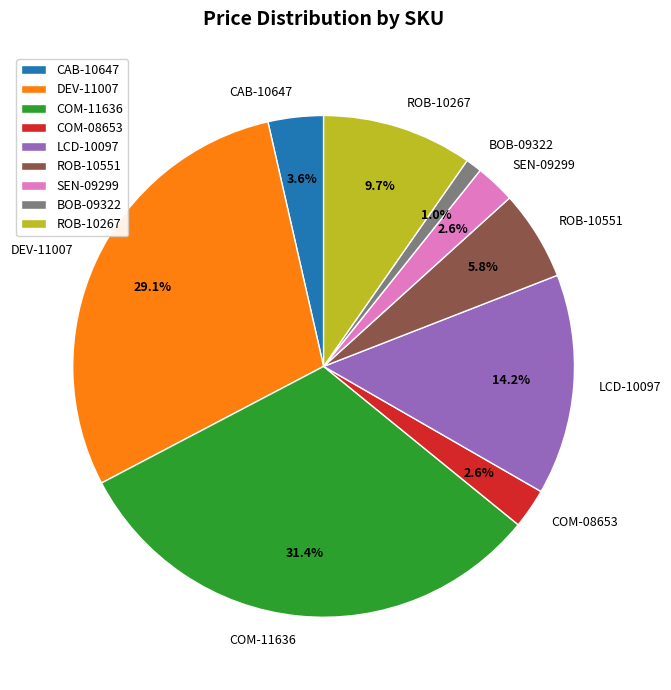

To the nearest percent, what is the difference between the DEV-11007 and COM-11636 slice percentages?

2%